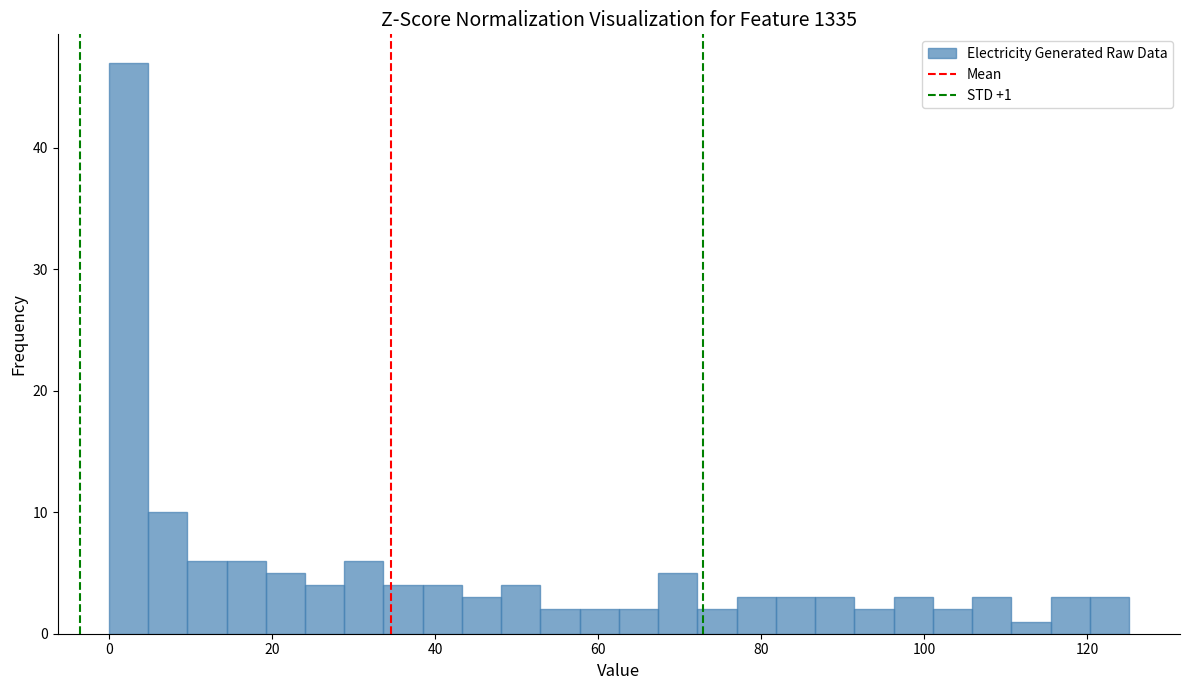

Around what value on the x-axis is the tallest bar? Give the approximate position of its centre, as read against the axis.

2